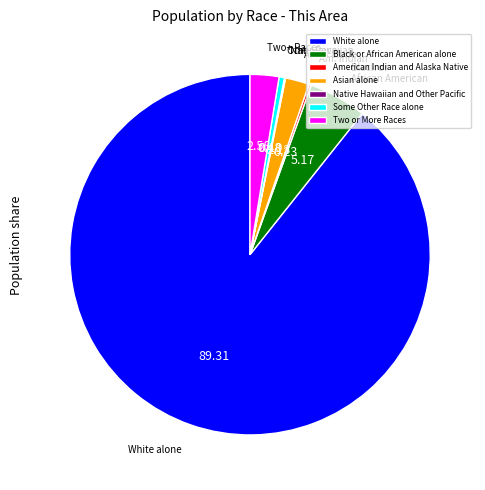

Do Some Other Race alone and Two or More Races together represent more than half of the pie?

No